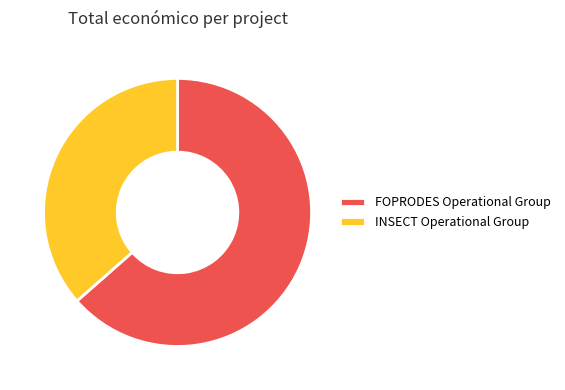

Does any single category account for the majority?

Yes